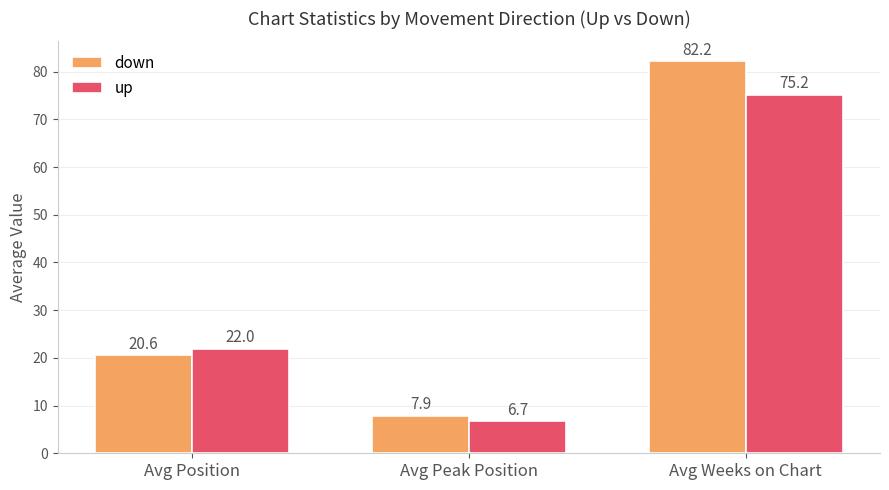

True or false: up has a value of 5.0 at Avg Position.

False